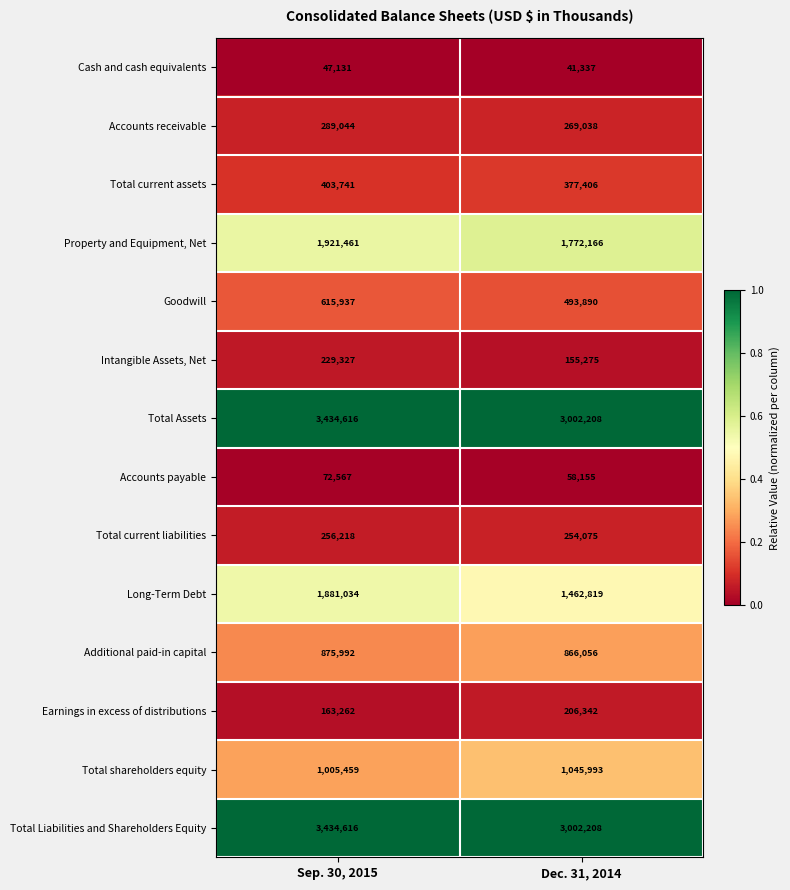

At which category does the chart reach its peak across all series?

Sep. 30, 2015